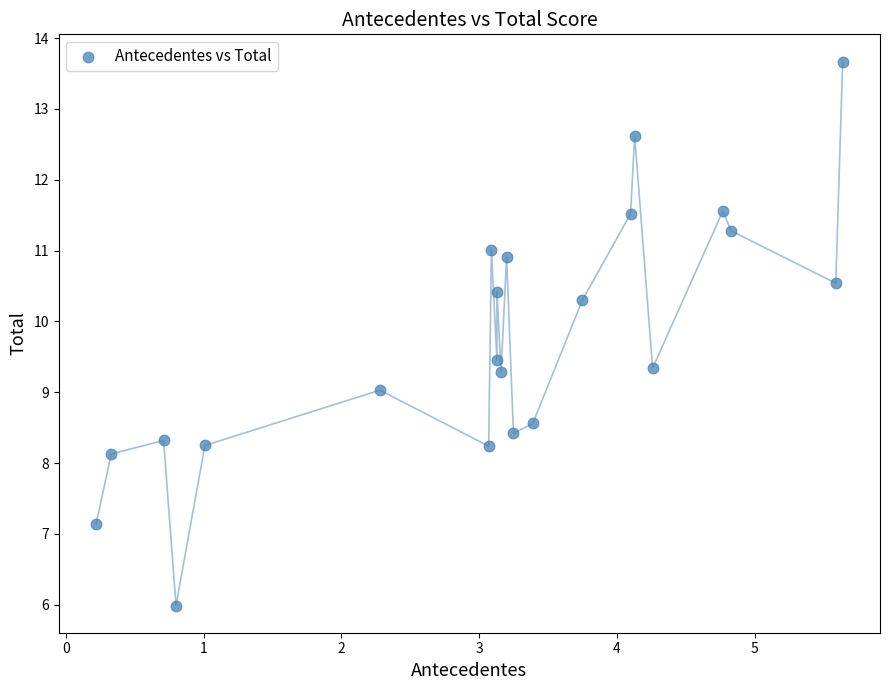

What is the range of X values (max minus min)?

5.4